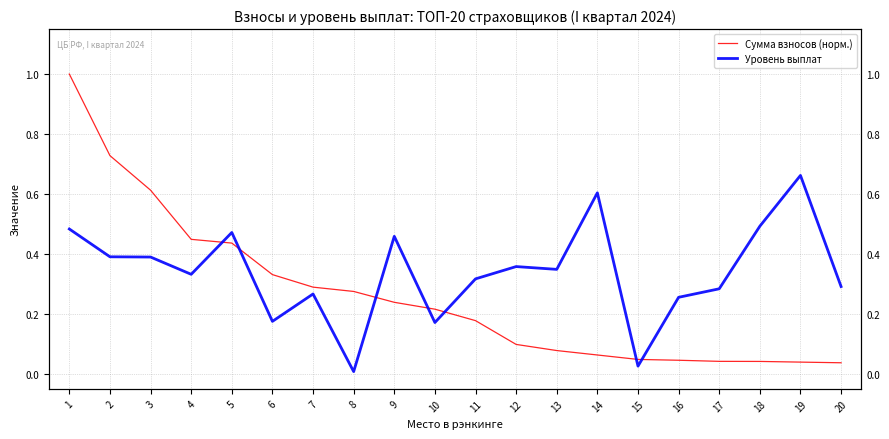

Between which two adjacent categories do Уровень выплат and Сумма взносов (норм.) first intersect?

4 and 5